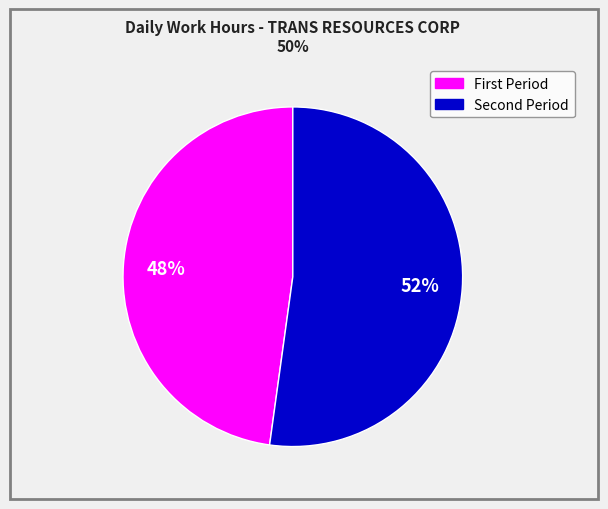

To the nearest percent, what is the difference between the largest and smallest slice percentages?

4%